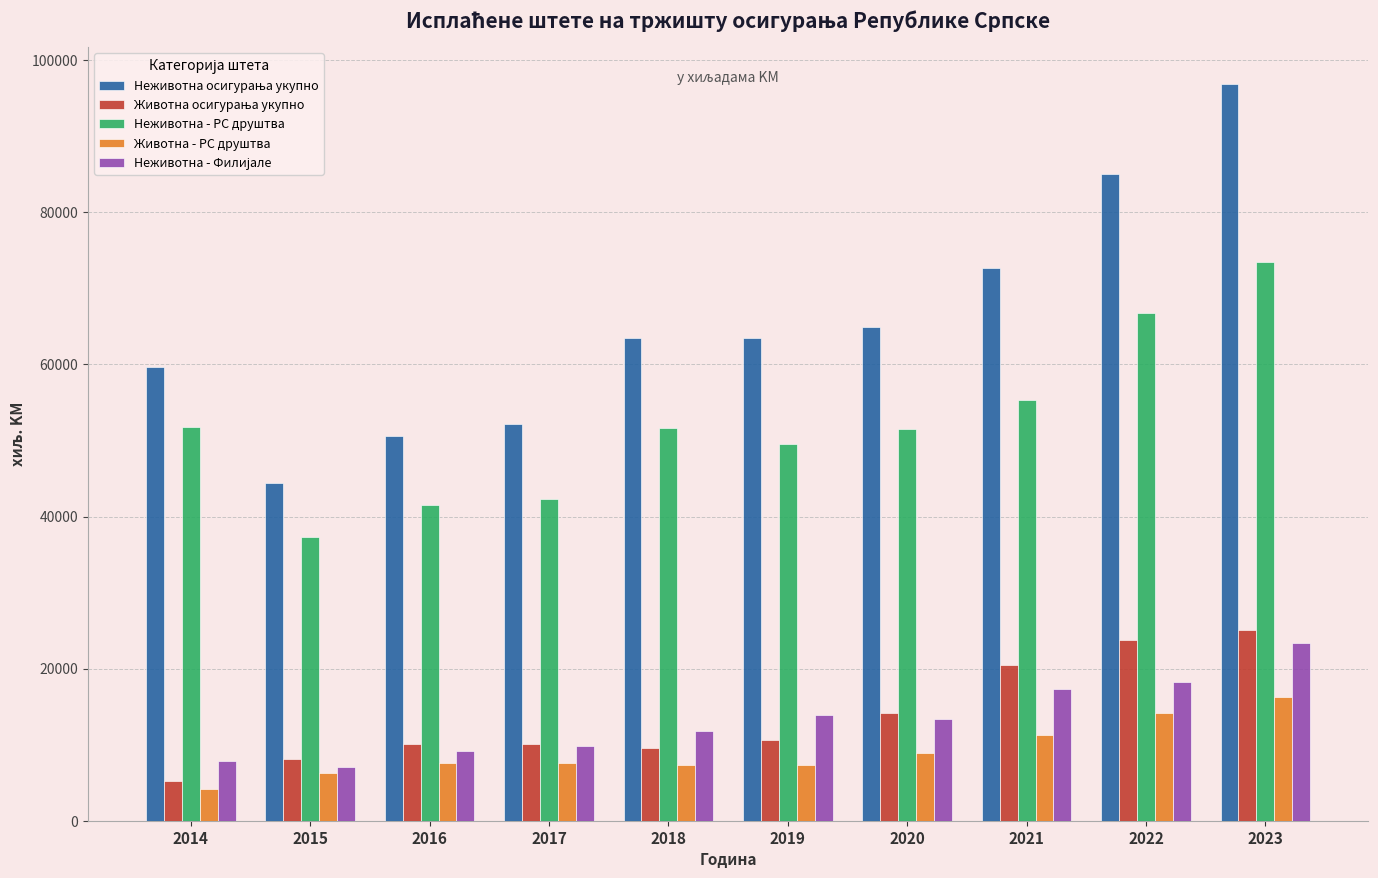

Does the chart contain stacked bars?

No